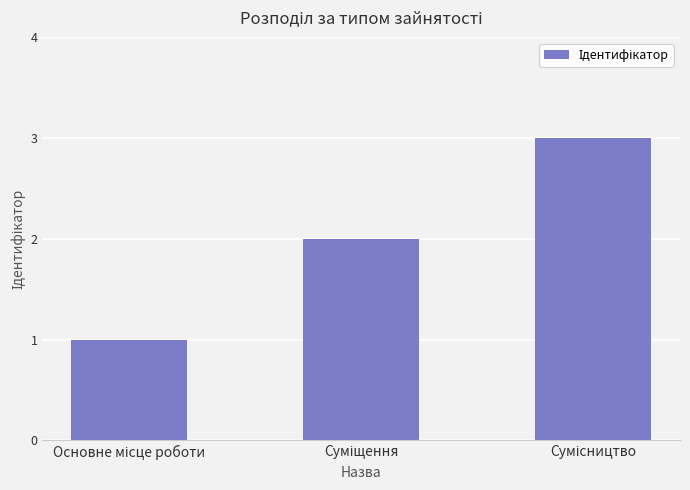

What is the average value?

2